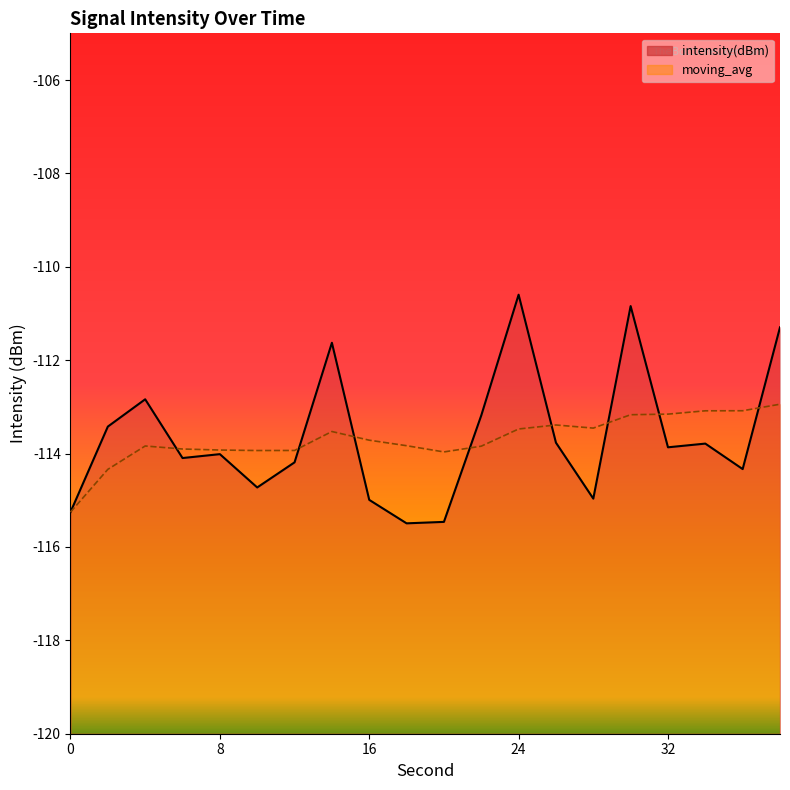

Where is moving_avg nearest to the value -114?

20